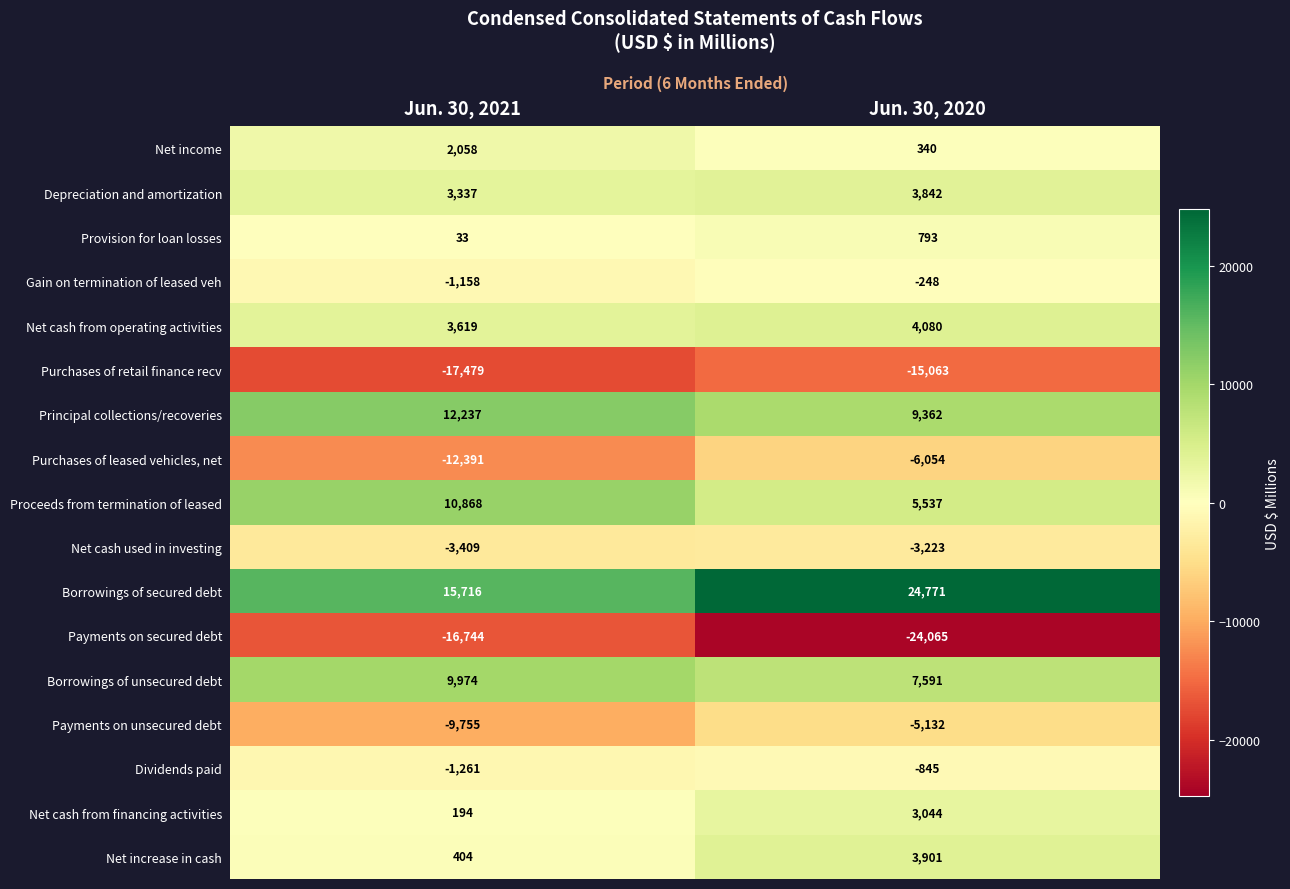

Is it true that Payments on secured debt equals -24065 at Jun. 30, 2020?

True